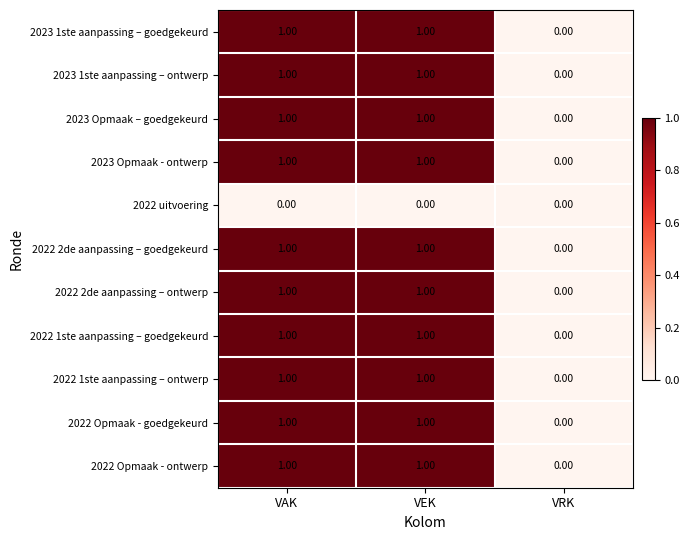

What is the total value across all series at VEK?

10